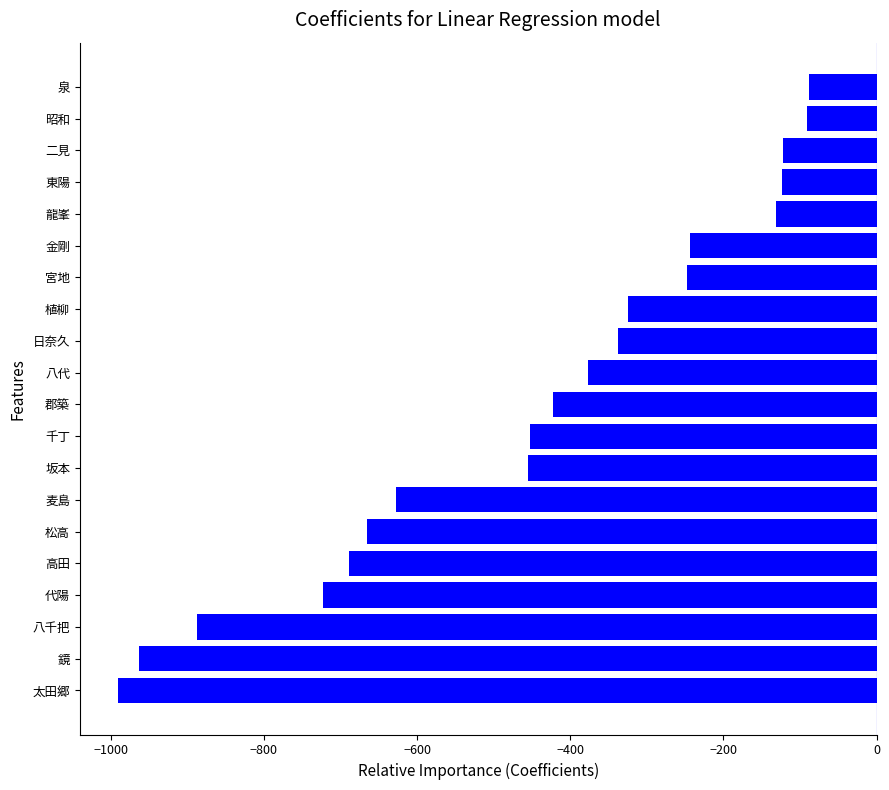

What is the greatest value displayed?

-88